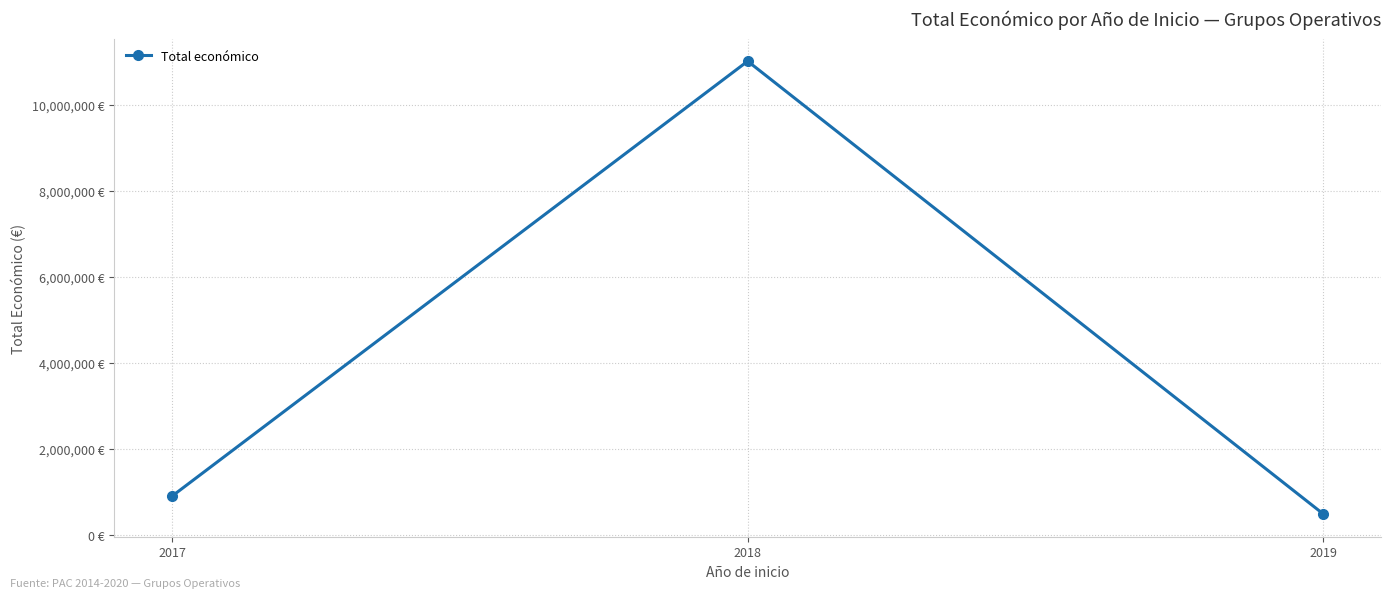

What is the smallest value displayed?

484641